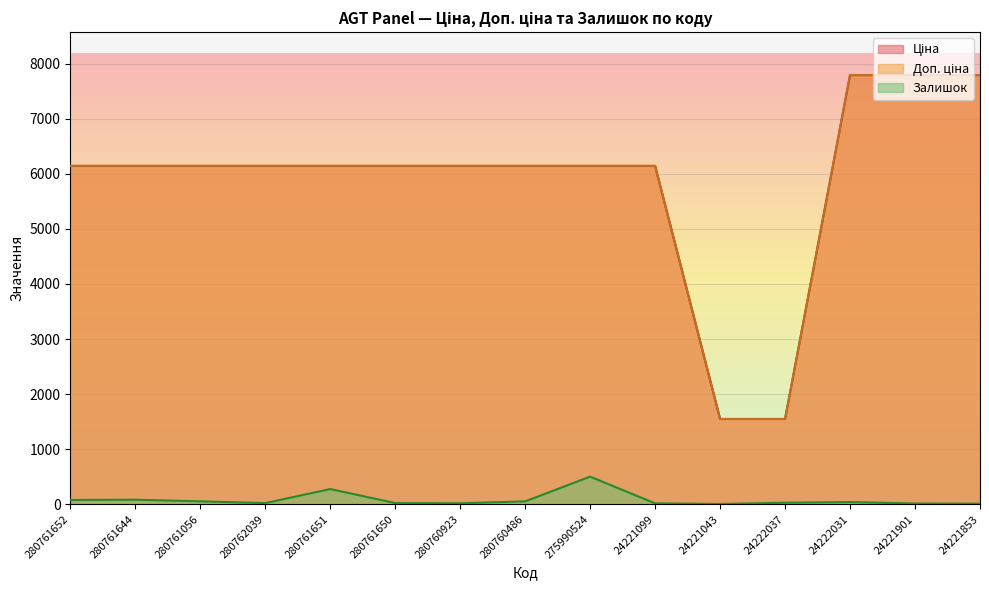

How many lines are shown in the chart?

3